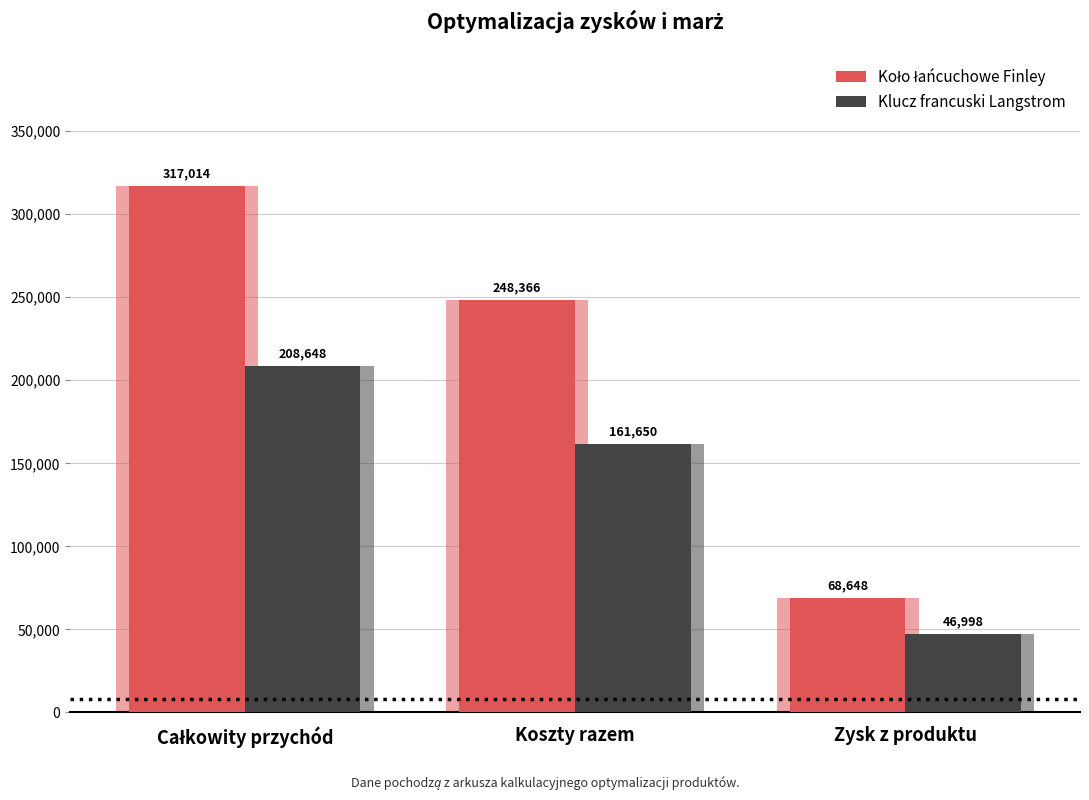

At which label is Koło łańcuchowe Finley closest to 192830?

Koszty razem